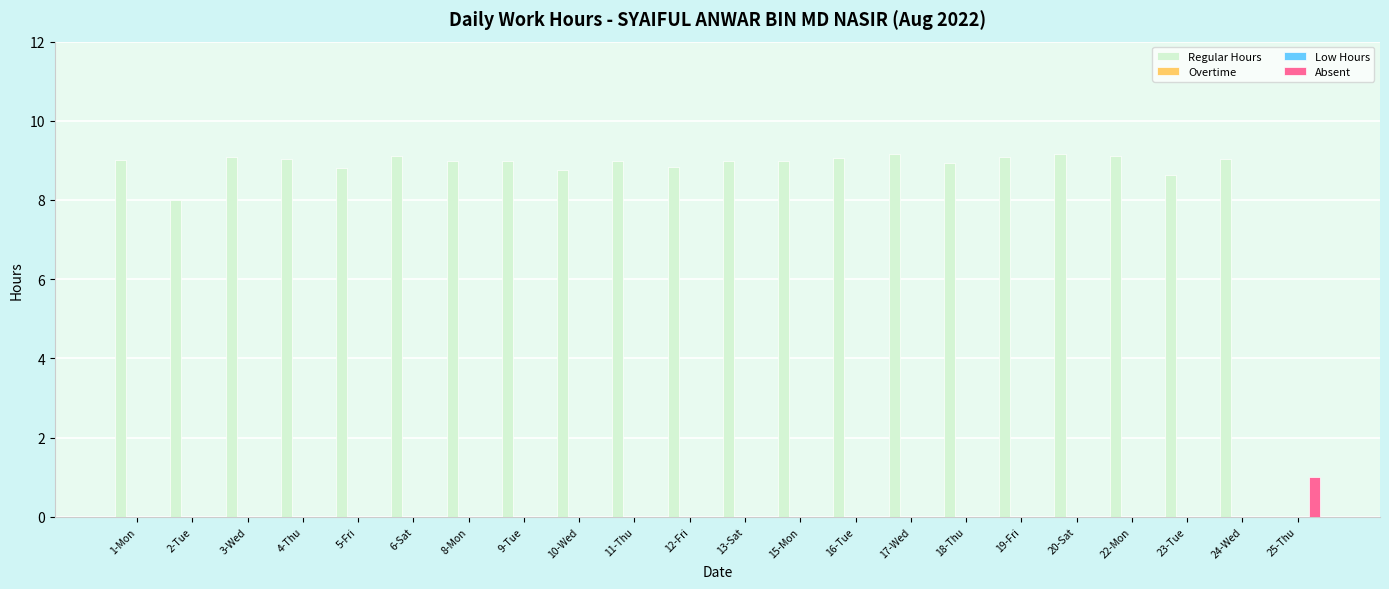

What is the label of the 20th bar from the left?

23-Tue